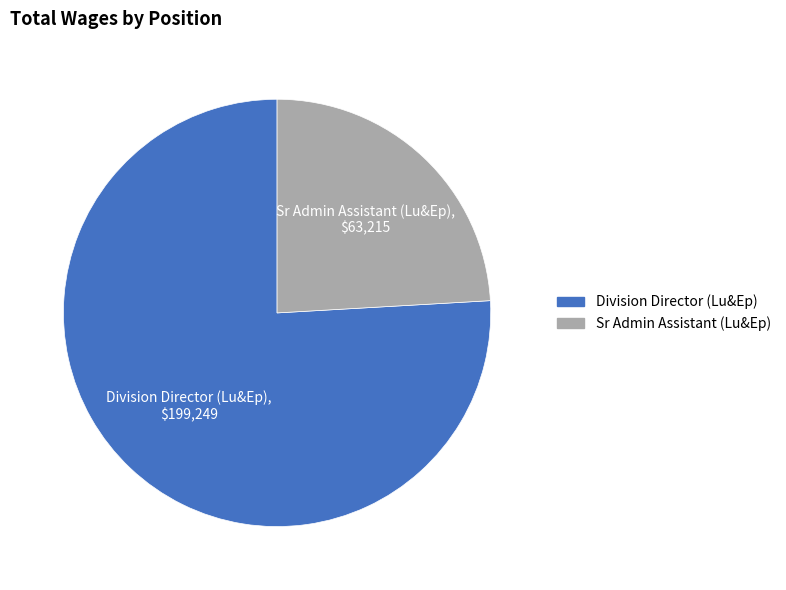

Which category has the smallest portion of the pie?

Sr Admin Assistant (Lu&Ep)